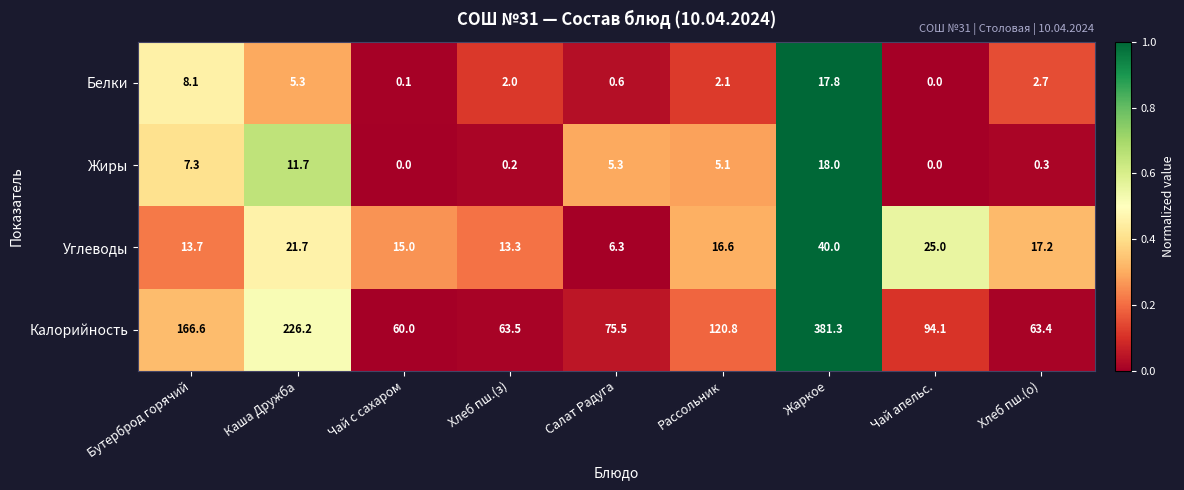

Read the Углеводы value at Рассольник.

16.6